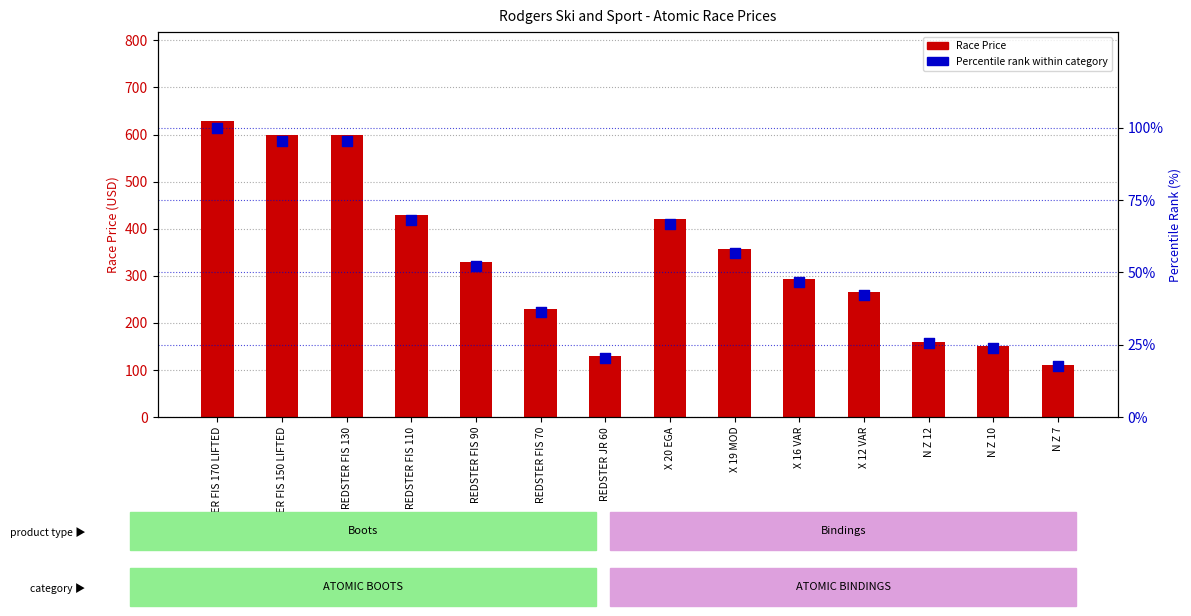

At how many categories does at least one series exceed 348?

6